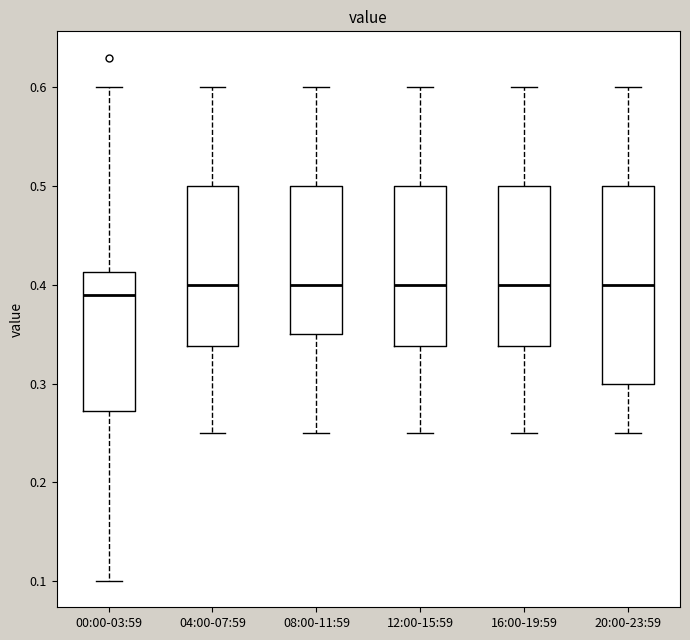

Comparing the boxes themselves (not the whiskers), which one is the tallest?

20:00-23:59